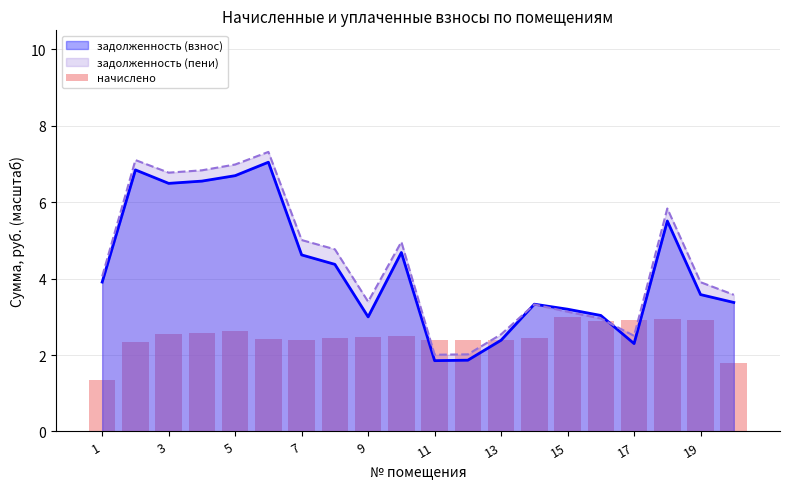

What is the value of the 17th bar from the left?

2.9